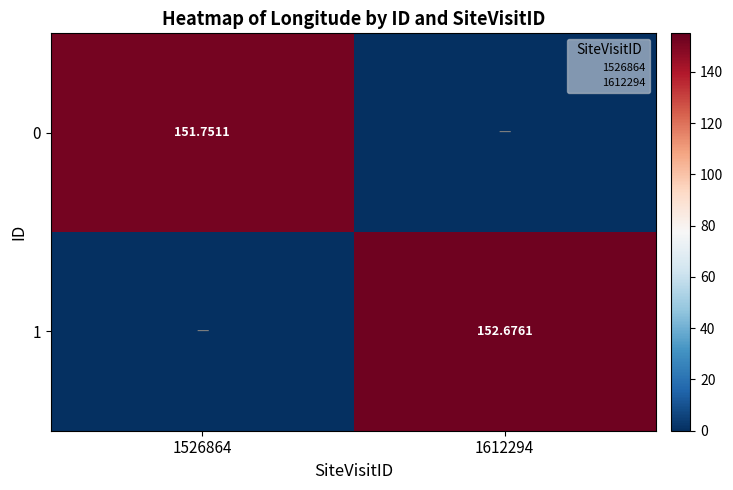

Which series has the largest total across all categories?

1